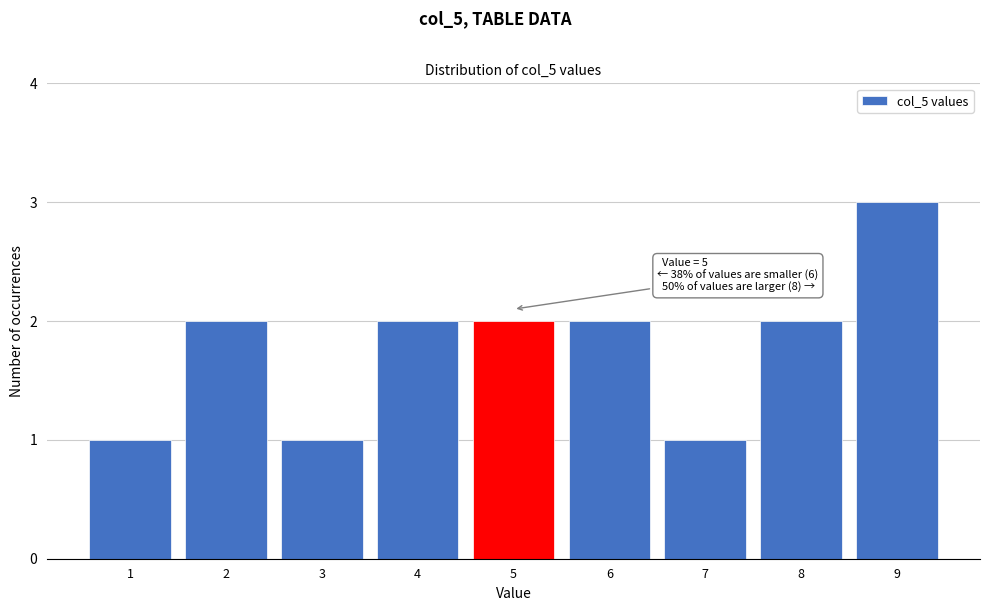

Over which range of the x-axis is the bar tallest?

8.5 to 9.5